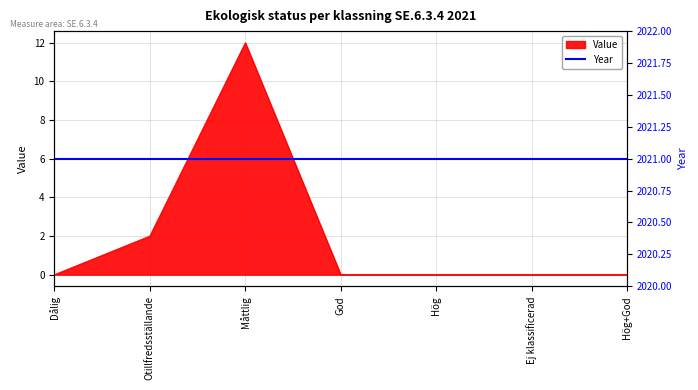

Between Ej klassificerad and Hög+God, which is larger?

Ej klassificerad